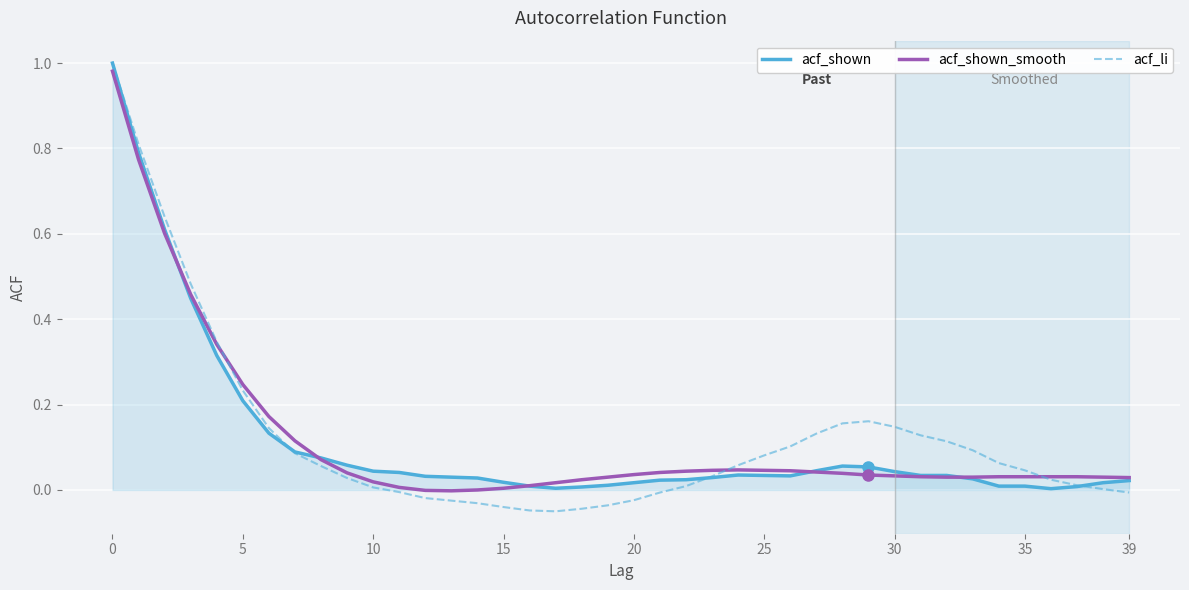

Which series has the largest range (max minus min)?

acf_li